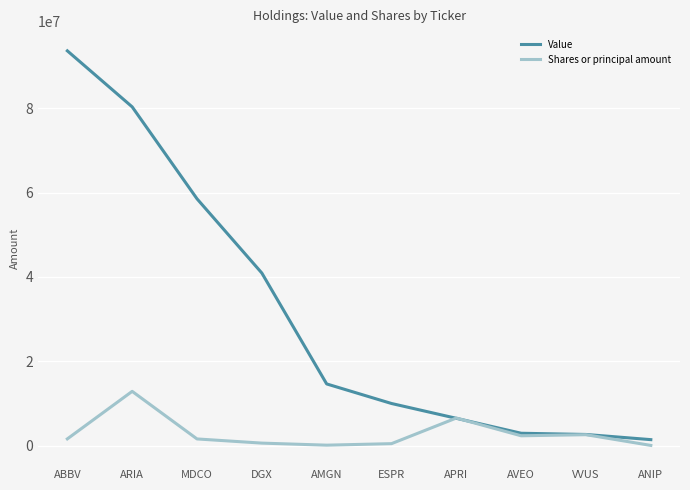

Which series changed the most between ABBV and DGX?

Value